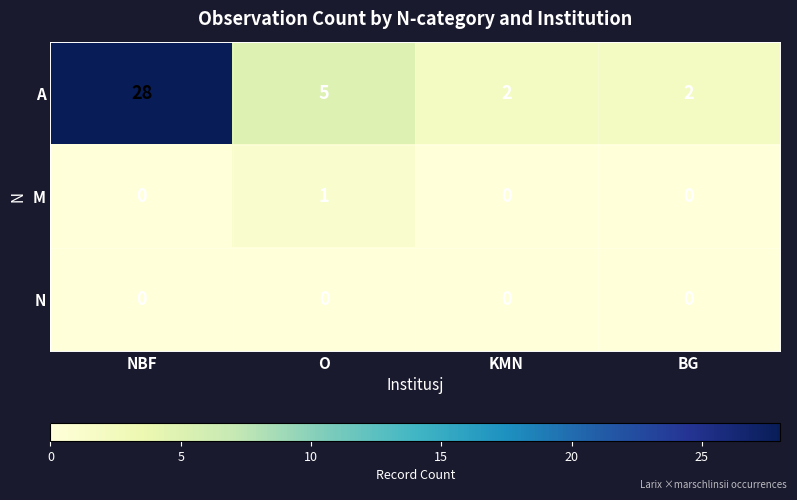

At O, list the series in order from largest to smallest.

A, M, N